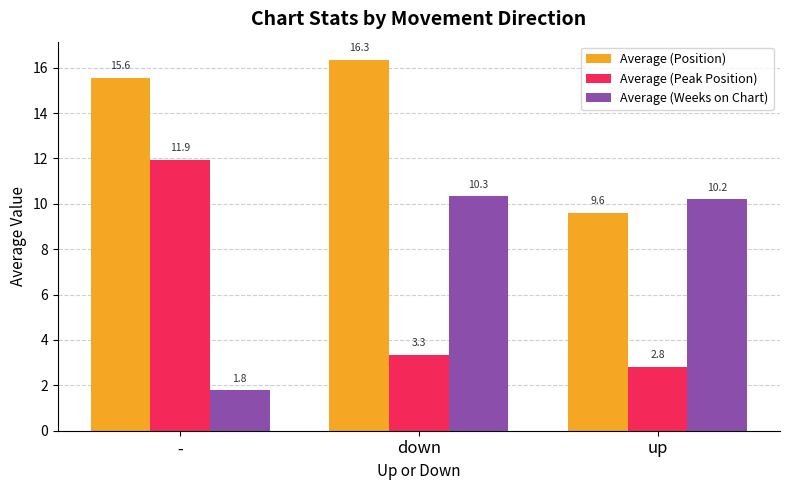

What are all the series names shown in the legend?

Average (Position), Average (Peak Position), Average (Weeks on Chart)